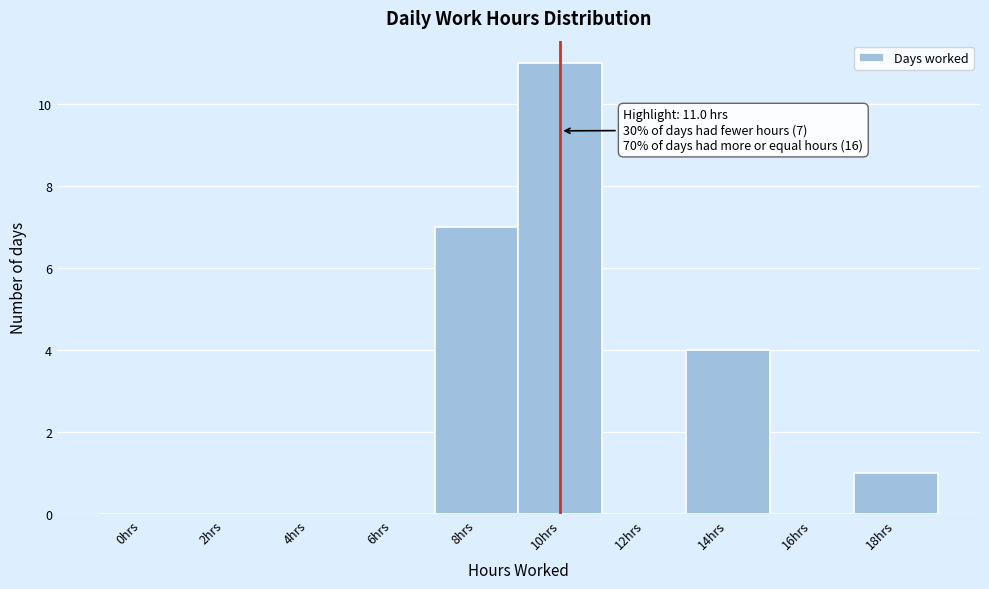

Reading left to right, extract all data points from this chart.

0hrs=0	2hrs=0	4hrs=0	6hrs=0	8hrs=7	10hrs=11	12hrs=0	14hrs=4	16hrs=0	18hrs=1